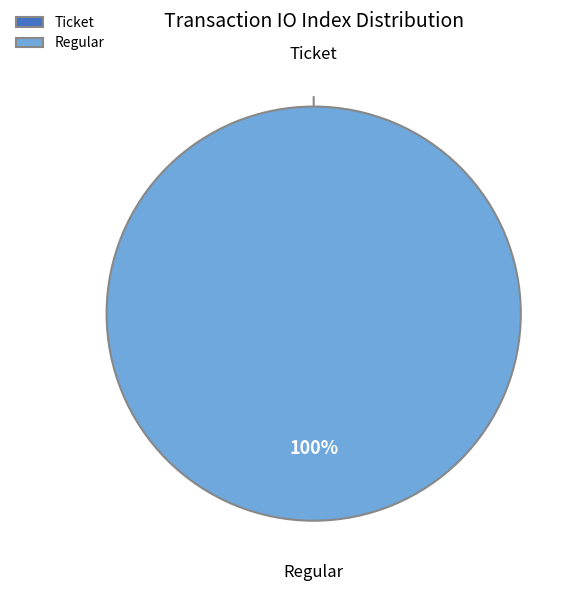

Is there any slice that represents more than half of the pie?

Yes